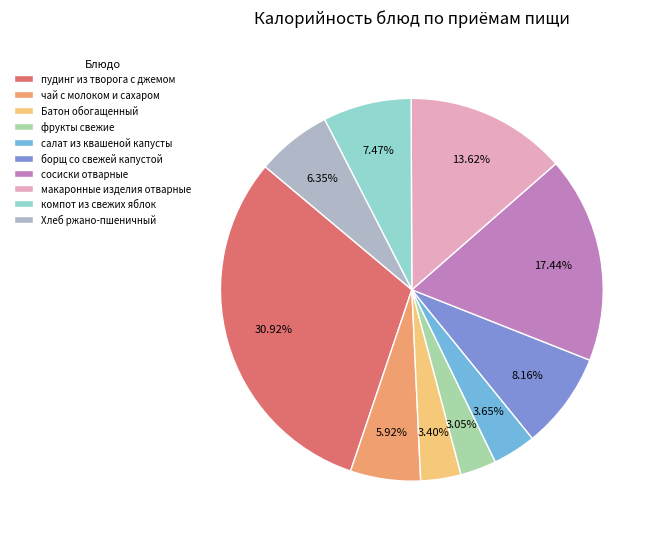

The пудинг из творога с джемом slice represents 36% of the pie. True or false?

False